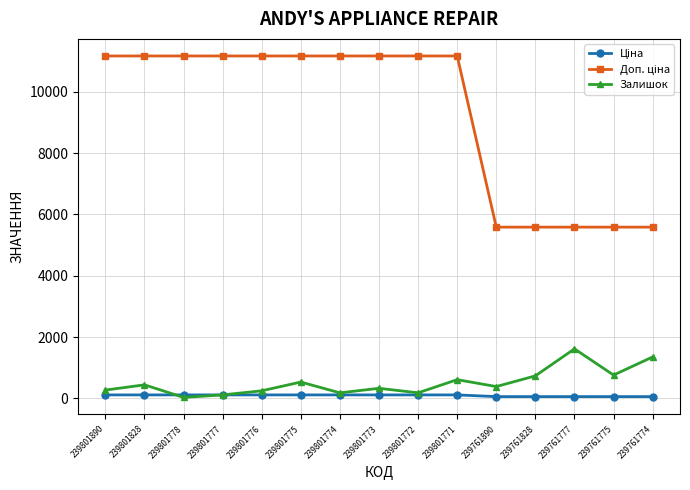

Is it true that Залишок equals 759.0 at 239761775?

True